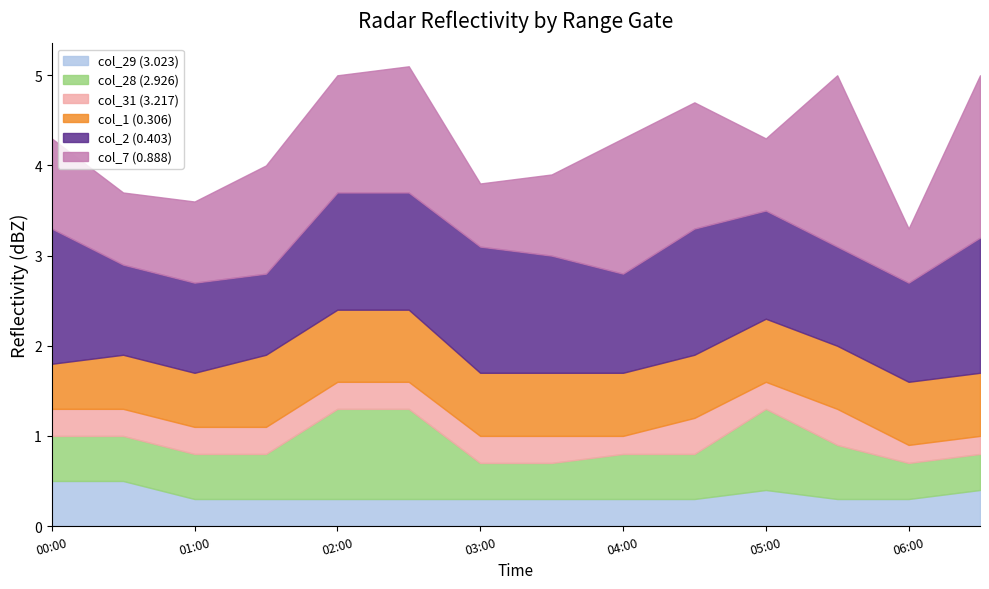

What is the lowest value of the col_29 (3.023) series?

0.3